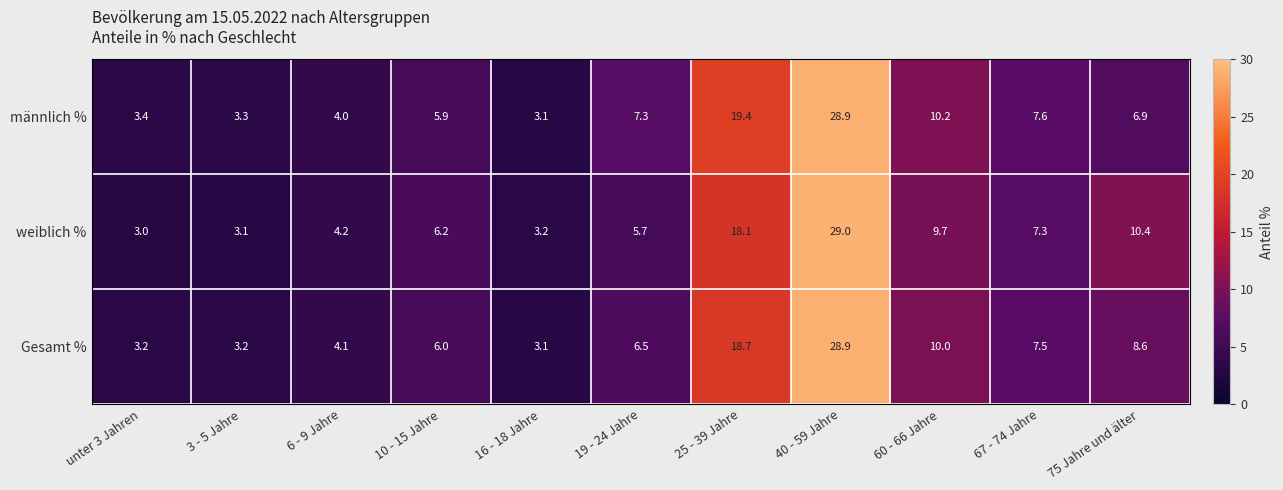

Which series has the widest spread of values?

weiblich %